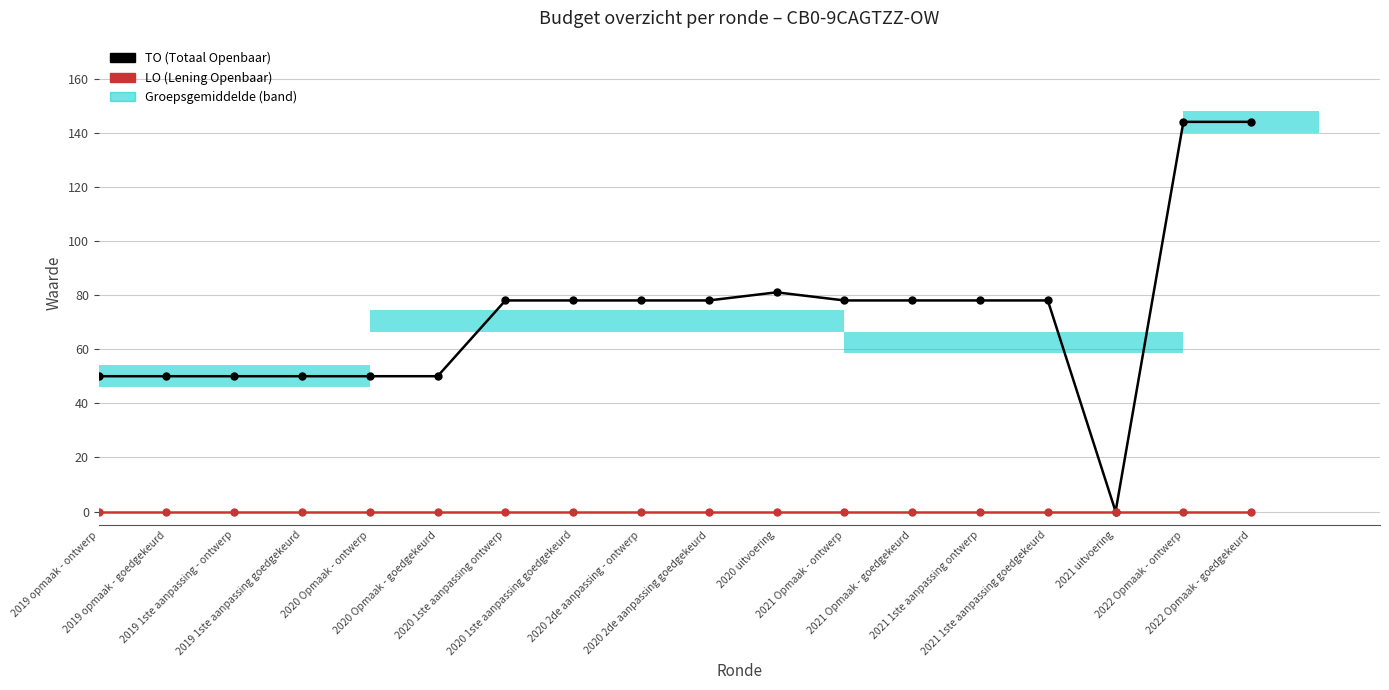

At which label does TO first exceed 78?

2020 uitvoering